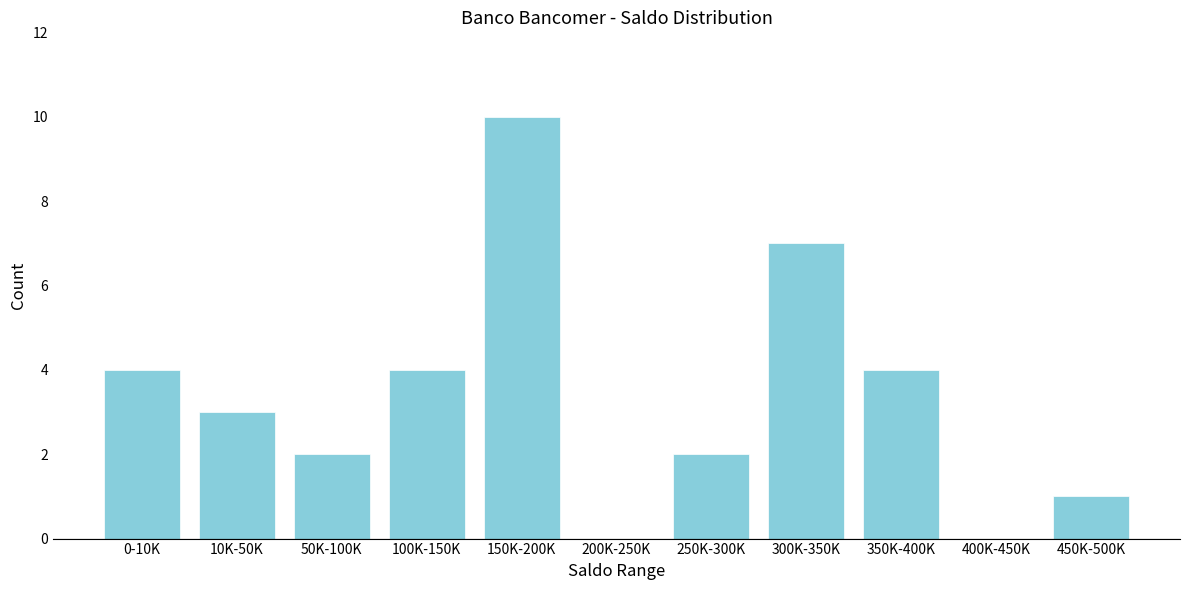

Reading right to left, list all the values displayed in this chart.

450K-500K=1	400K-450K=0	350K-400K=4	300K-350K=7	250K-300K=2	200K-250K=0	150K-200K=10	100K-150K=4	50K-100K=2	10K-50K=3	0-10K=4